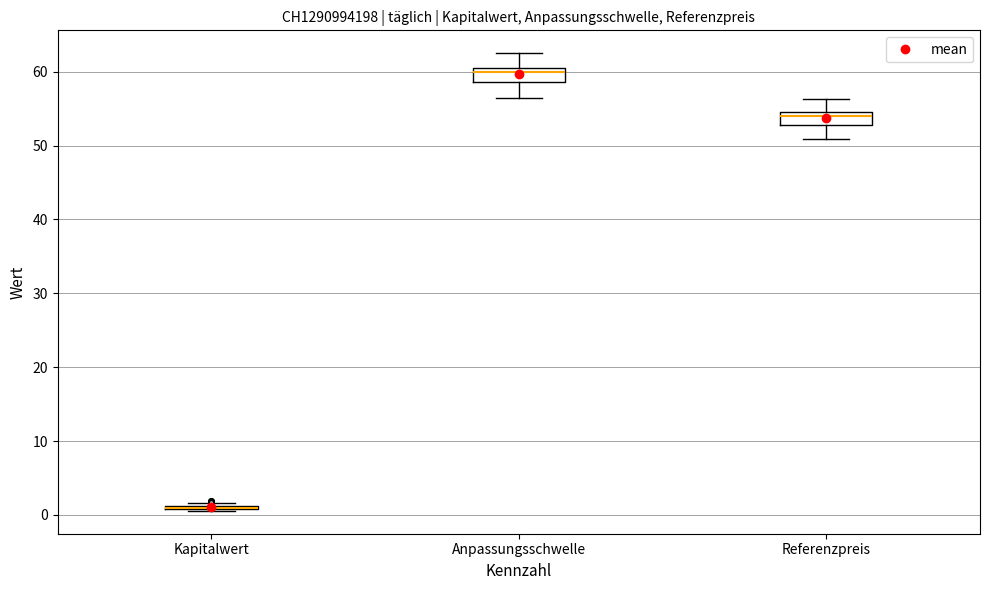

Reading left to right, transcribe this box plot: for each box, give where its median line is, the range the box spans, and where its two whiskers end, as read against the y-axis. The values are not printed on the chart, so give them approximately, as read against the axis.

Kapitalwert: box collapsed to a line at 1, whiskers 1 to 2
Anpassungsschwelle: median 60 (just below the box's upper edge), box 59 to 60, whiskers 56 to 62
Referenzpreis: median 54, box 53 to 55, whiskers 51 to 56